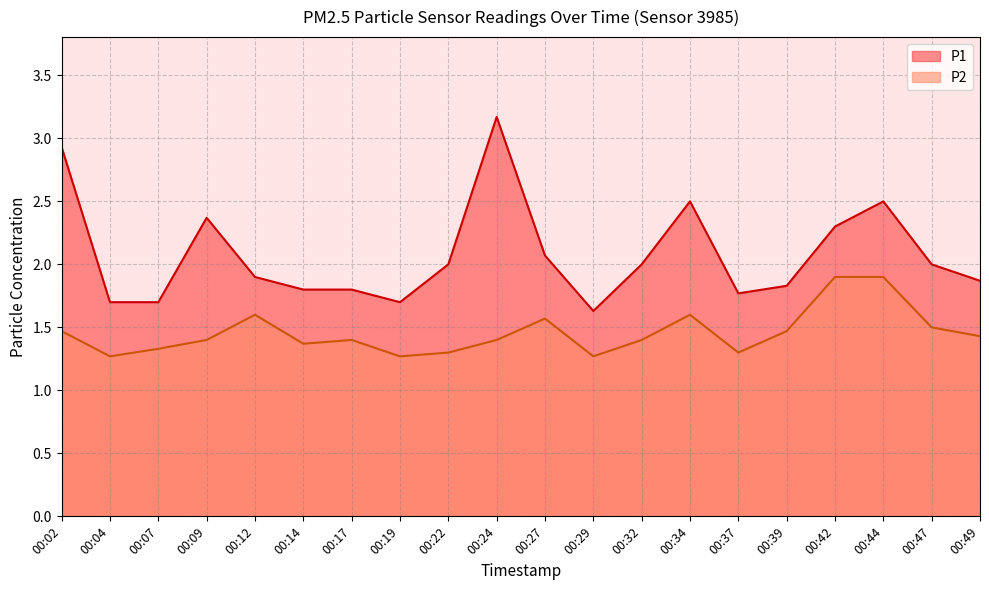

What is the total value across all series at 00:49?

3.3